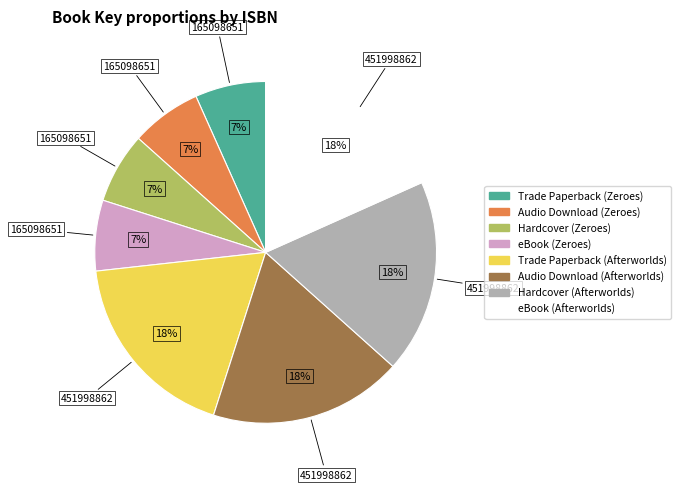

To the nearest percent, what is the average slice percentage?

12%